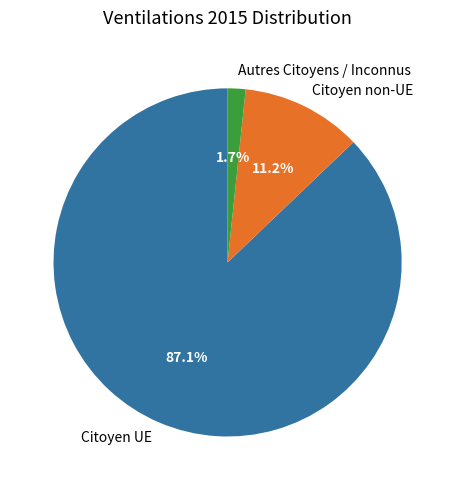

Combined, do Citoyen non-UE and Citoyen UE account for over 50%?

Yes